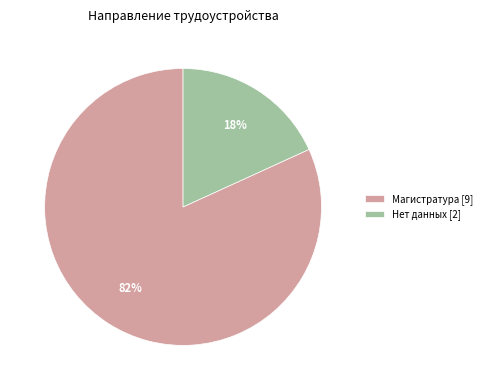

True or false: Магистратура accounts for 82% of the total.

True